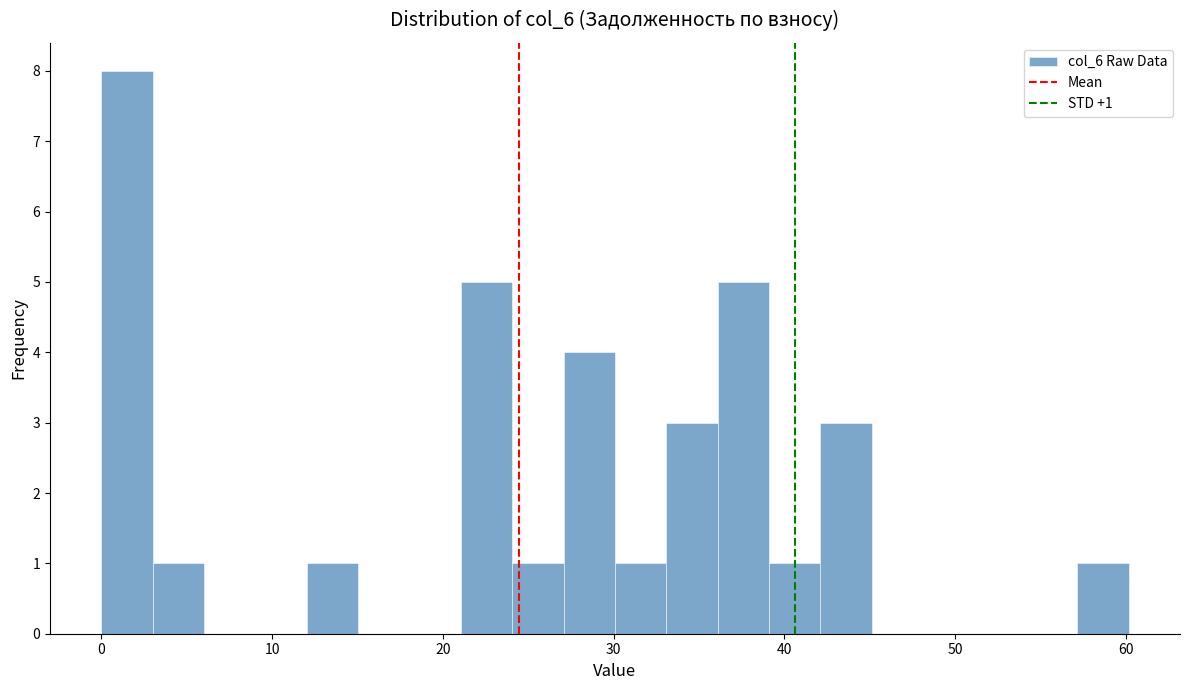

Read against the x-axis, roughly where is the centre of the tallest bar?

2